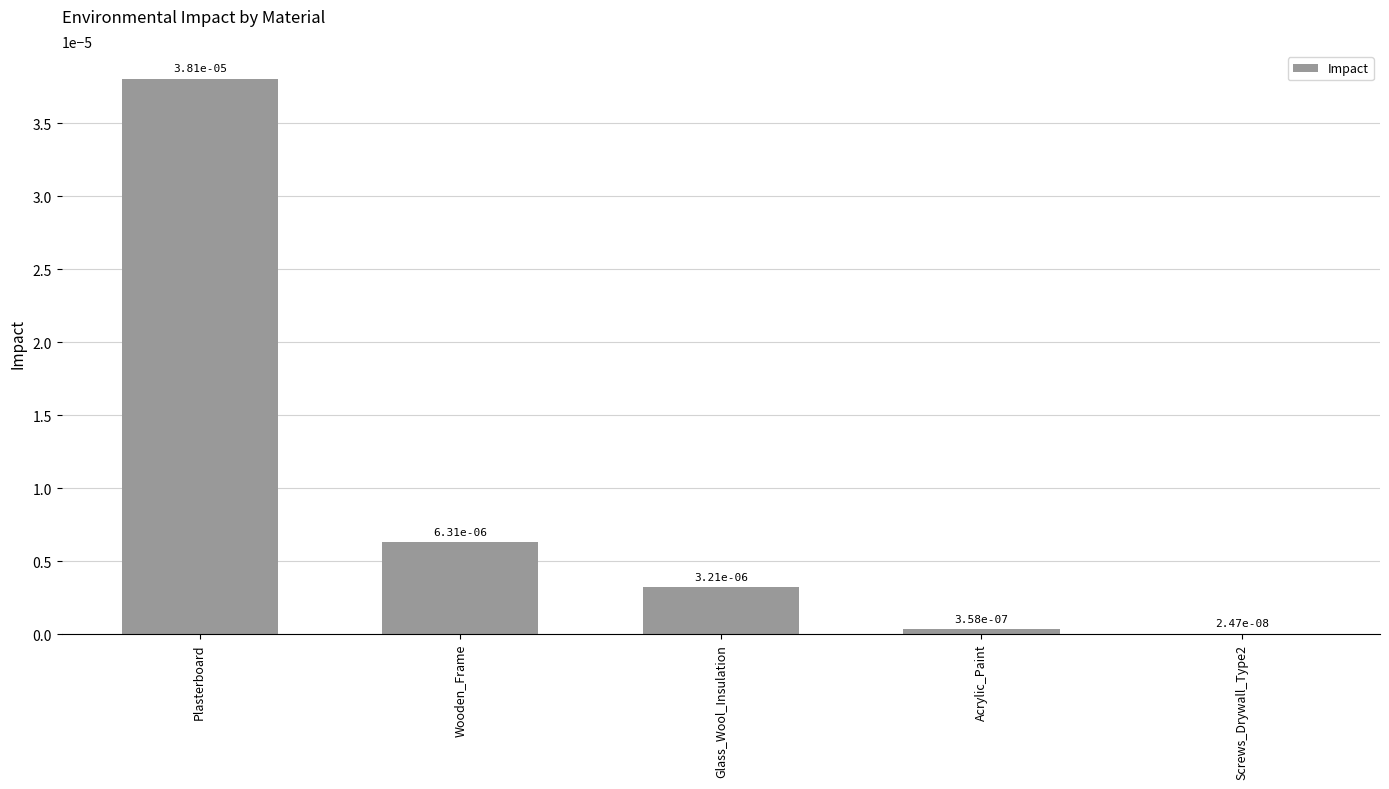

How many series are shown in this chart?

1